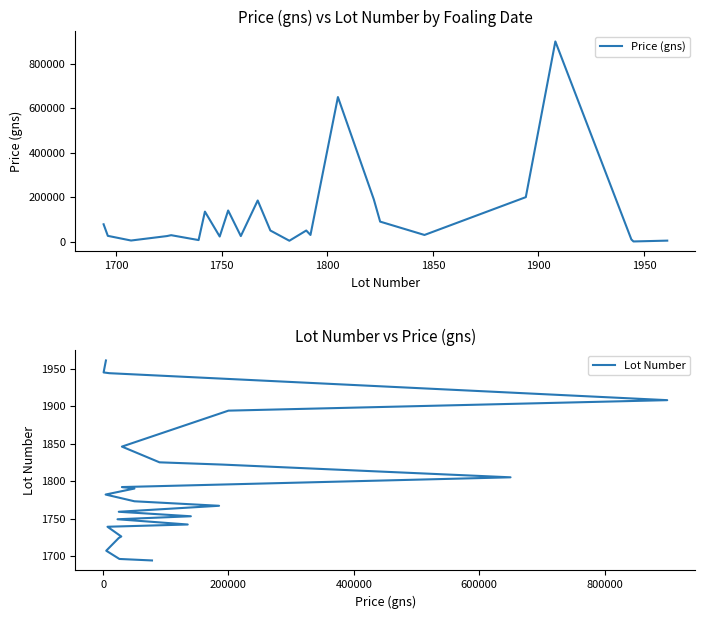

Which series has the largest total across all categories?

Price (gns)